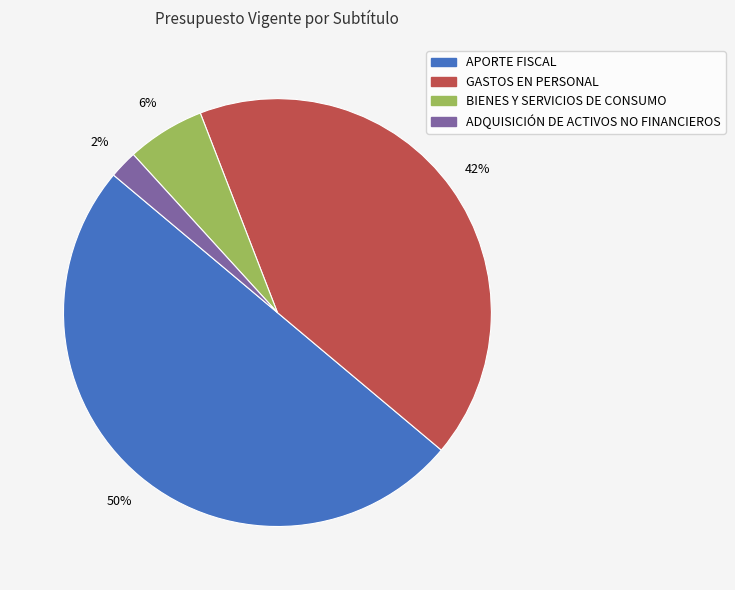

What is the smallest slice in the pie chart?

ADQUISICIÓN DE ACTIVOS NO FINANCIEROS